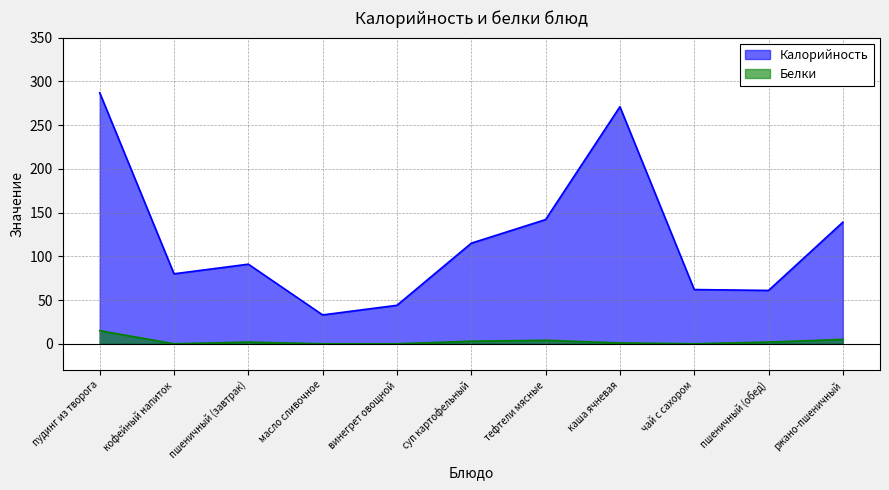

List the series in order of their peak value, highest first.

Калорийность, Белки